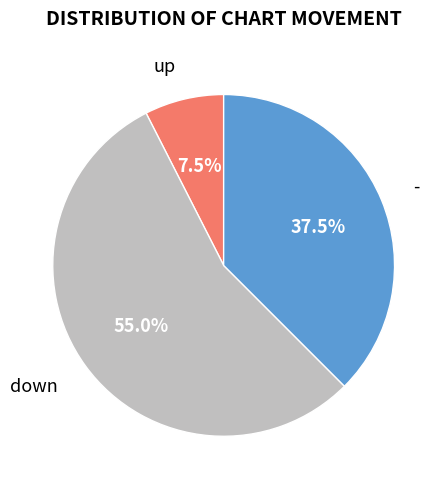

What is the ratio of the value at up to the value at down?

0.1